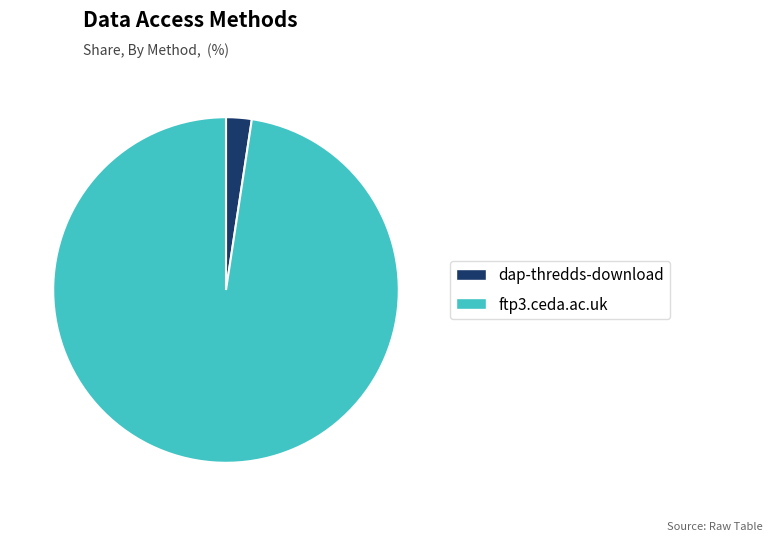

Combined, do dap-thredds-download and ftp3.ceda.ac.uk account for over 50%?

Yes